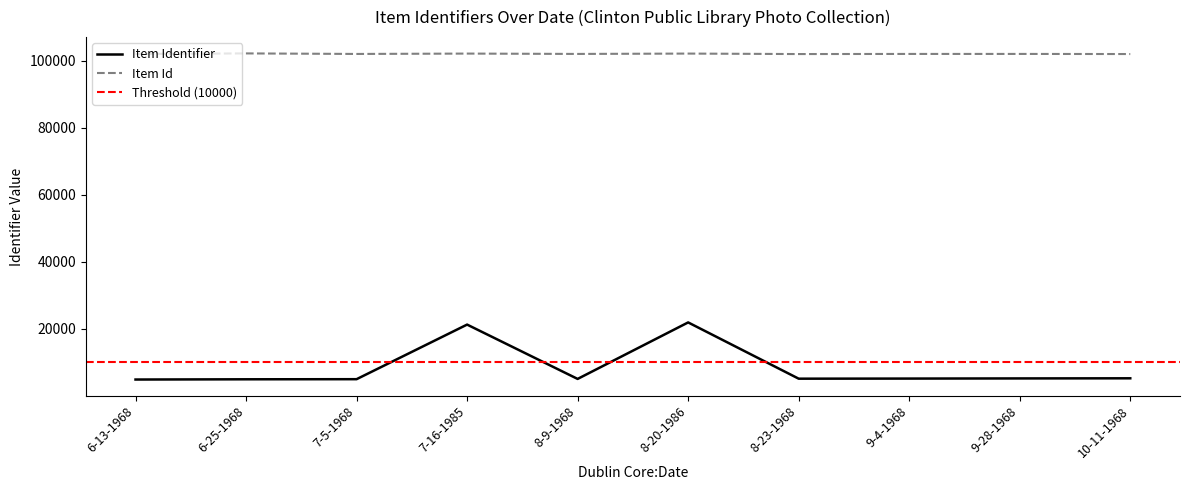

Which series has the largest range (max minus min)?

Item Identifier